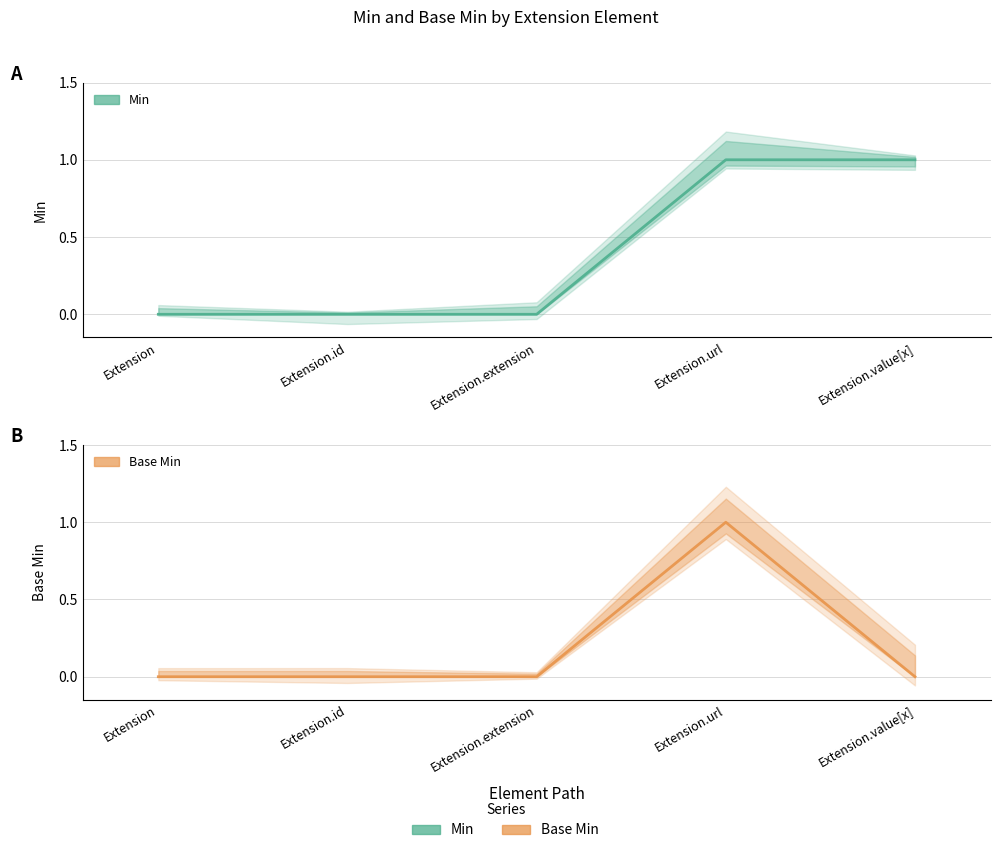

Does the chart display data point markers on the line(s)?

No